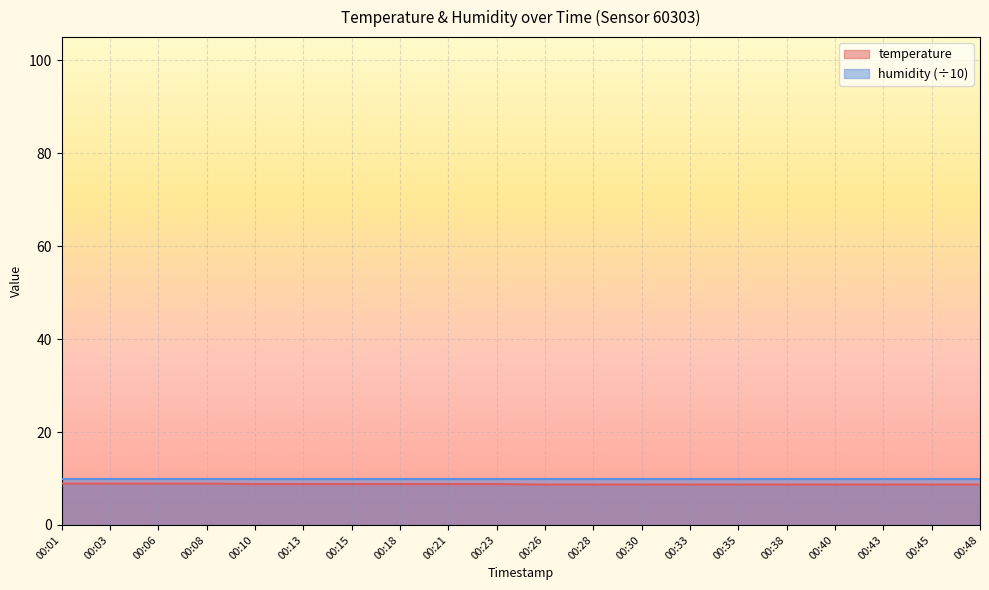

What is the sum of the values at 00:26 and 00:15?

17.5